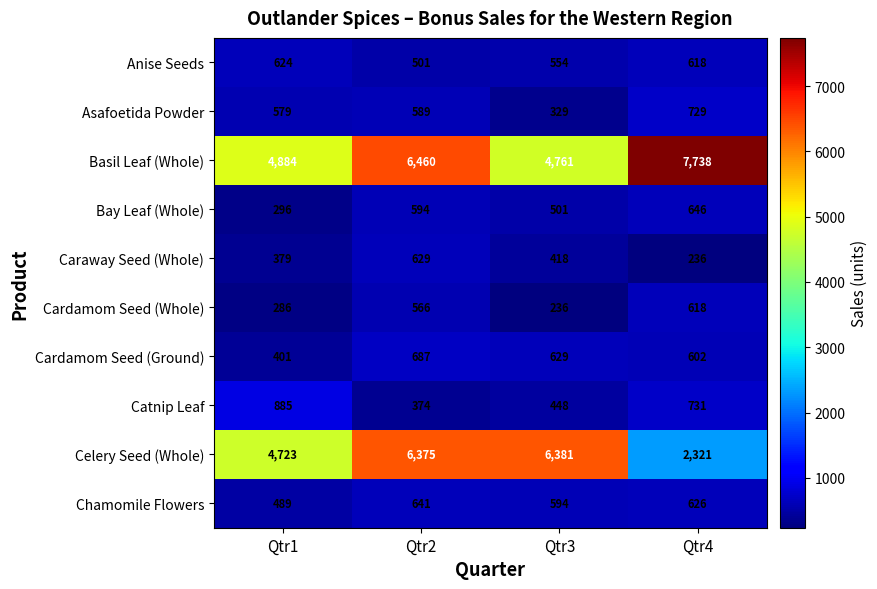

What is the difference between the highest and lowest values at Qtr1?

4598